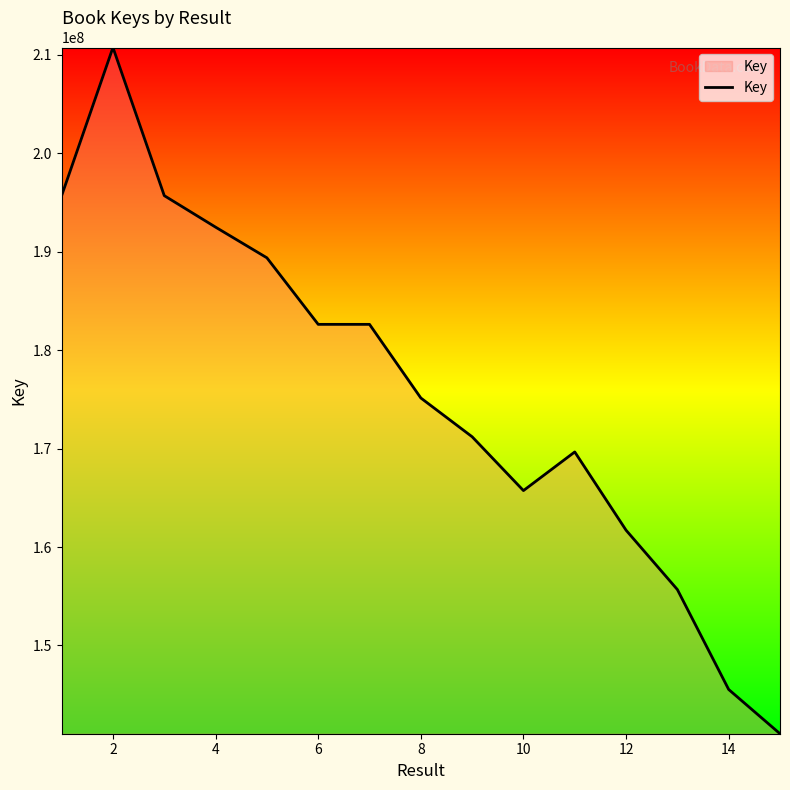

What is the minimum value shown in the chart?

141035470